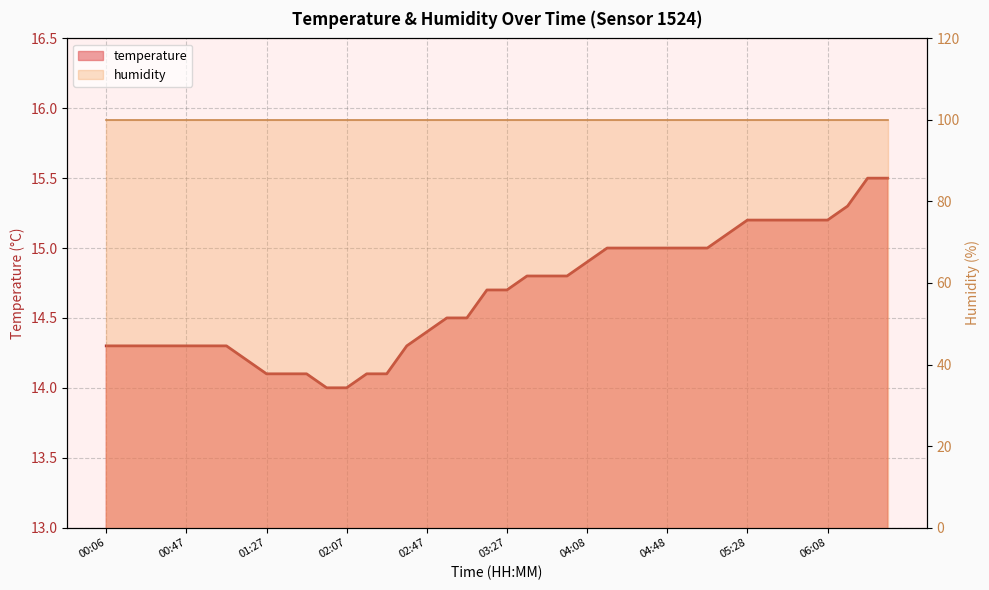

What is the average value?

14.7